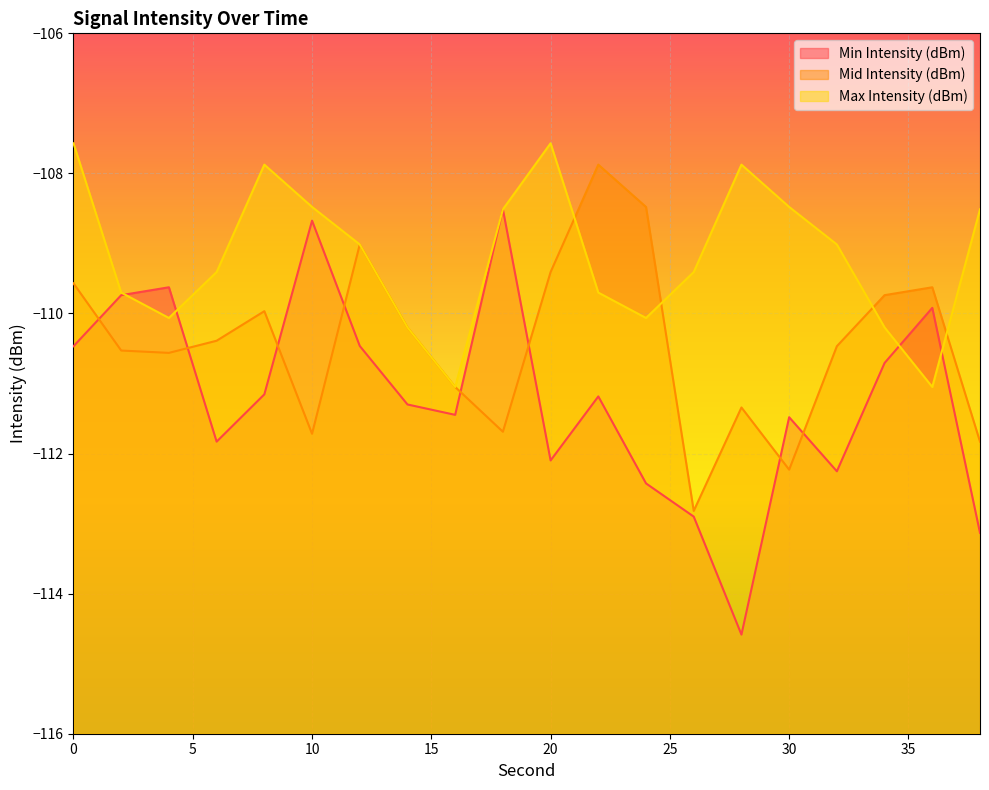

Is it true that Min Intensity (dBm) equals -111.3 at 14?

True